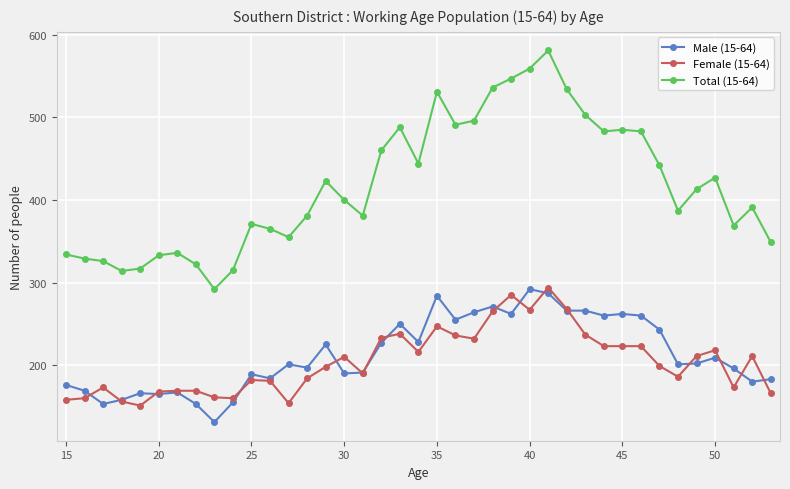

What is the maximum value shown in the chart?

581